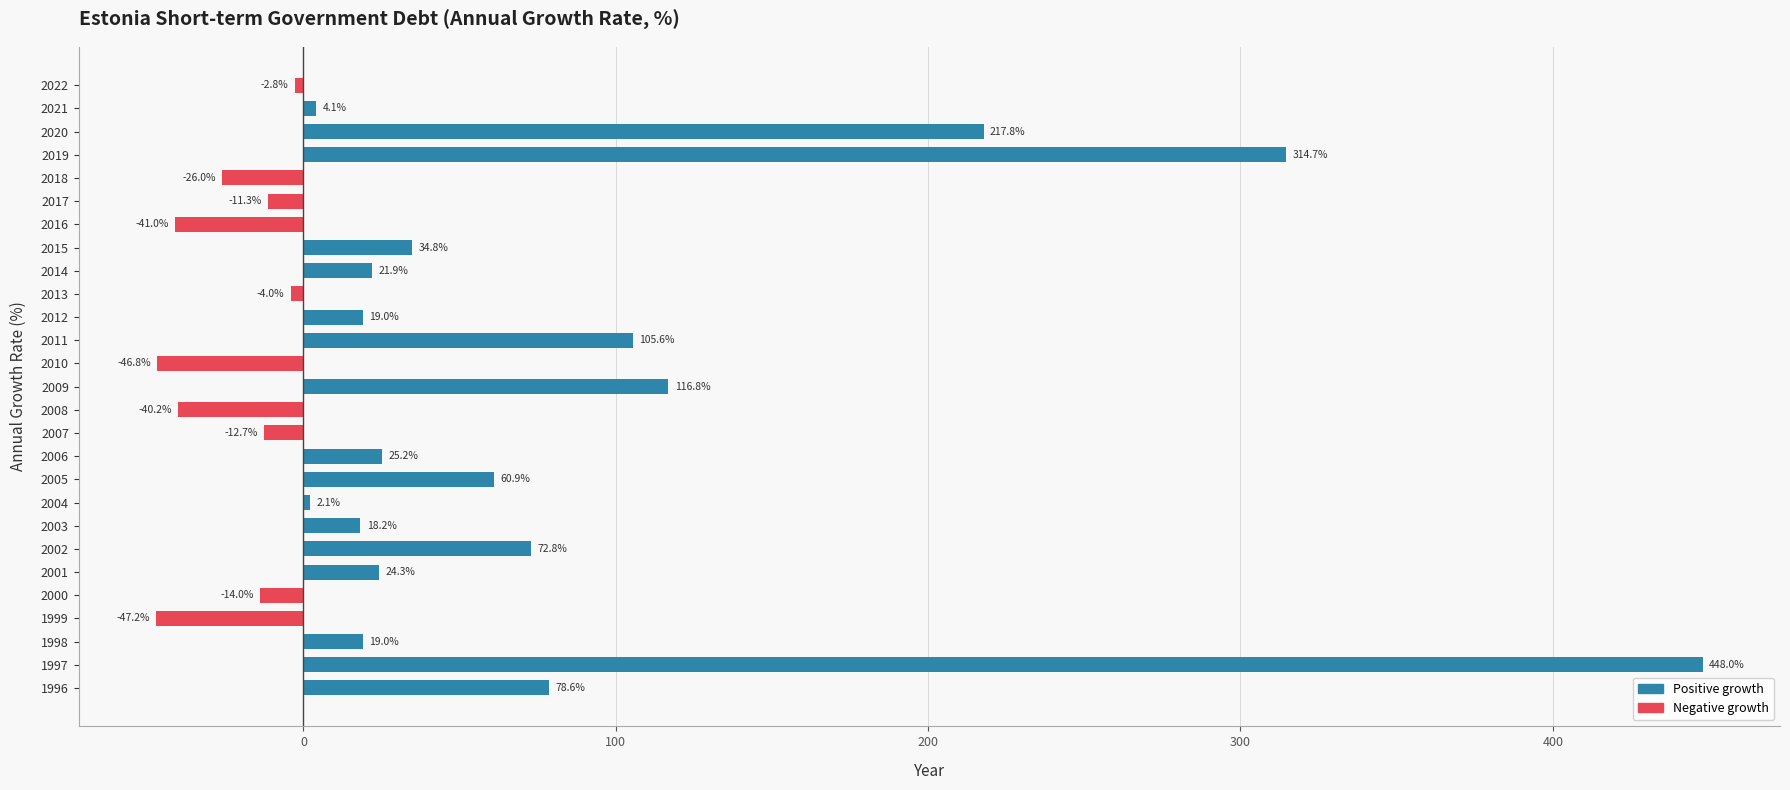

Reading bottom to top, transcribe all the data shown in this chart.

1996=78.6	1997=448.0	1998=19.0	1999=-47.2	2000=-14.0	2001=24.3	2002=72.8	2003=18.2	2004=2.1	2005=60.9	2006=25.2	2007=-12.7	2008=-40.2	2009=116.8	2010=-46.8	2011=105.6	2012=19.0	2013=-4.0	2014=21.9	2015=34.8	2016=-41.0	2017=-11.3	2018=-26.0	2019=314.7	2020=217.8	2021=4.1	2022=-2.8